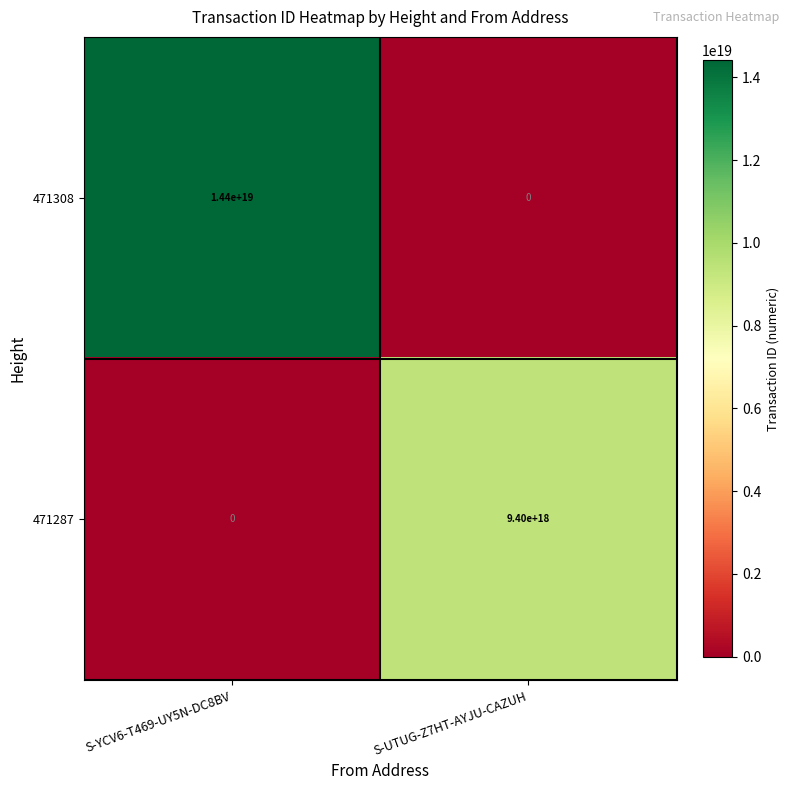

Which series has the widest spread of values?

471308